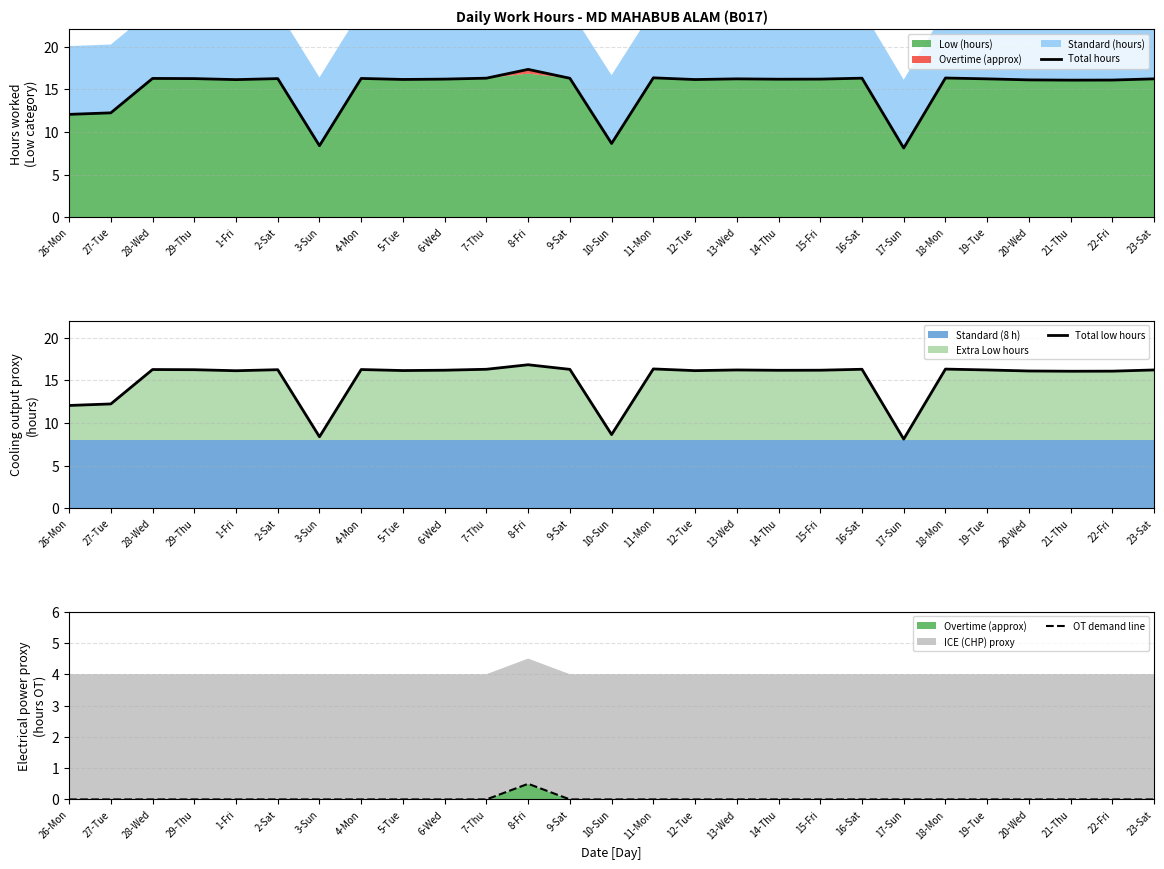

Reading right to left, list all the values displayed in this chart.

Total hours: 16.2	16.1	16.1	16.1	16.2	16.3	8.1	16.3	16.2	16.2	16.2	16.1	16.3	8.6	16.3	17.3	16.3	16.2	16.1	16.3	8.4	16.2	16.1	16.2	16.3	12.2	12.1
Total low hours: 16.2	16.1	16.1	16.1	16.2	16.3	8.1	16.3	16.2	16.2	16.2	16.1	16.3	8.6	16.3	16.8	16.3	16.2	16.1	16.3	8.4	16.2	16.1	16.2	16.3	12.2	12.1
OT demand line: 0.0	0.0	0.0	0.0	0.0	0.0	0.0	0.0	0.0	0.0	0.0	0.0	0.0	0.0	0.0	0.5	0.0	0.0	0.0	0.0	0.0	0.0	0.0	0.0	0.0	0.0	0.0